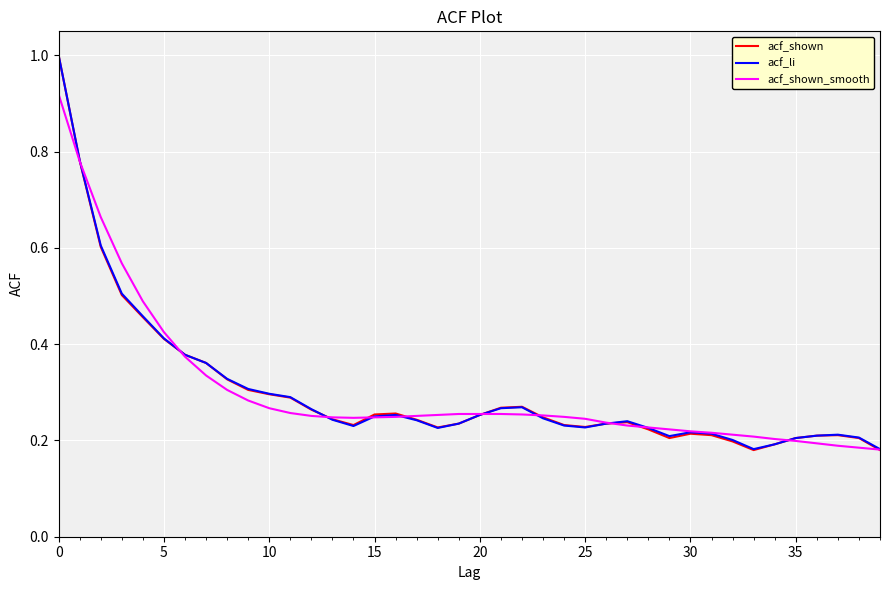

How many categories are shown in the chart?

40